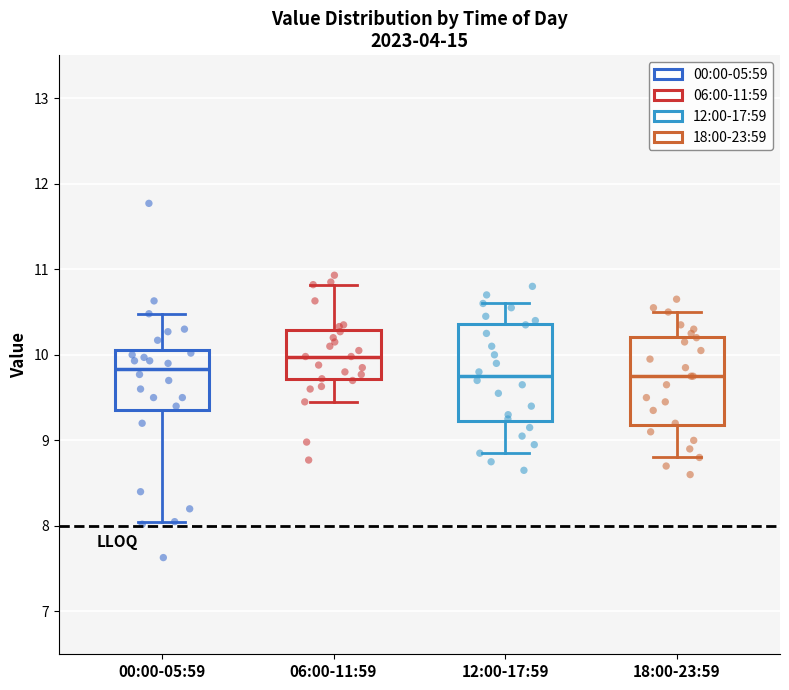

Comparing the boxes themselves (not the whiskers), which one is the tallest?

12:00-17:59